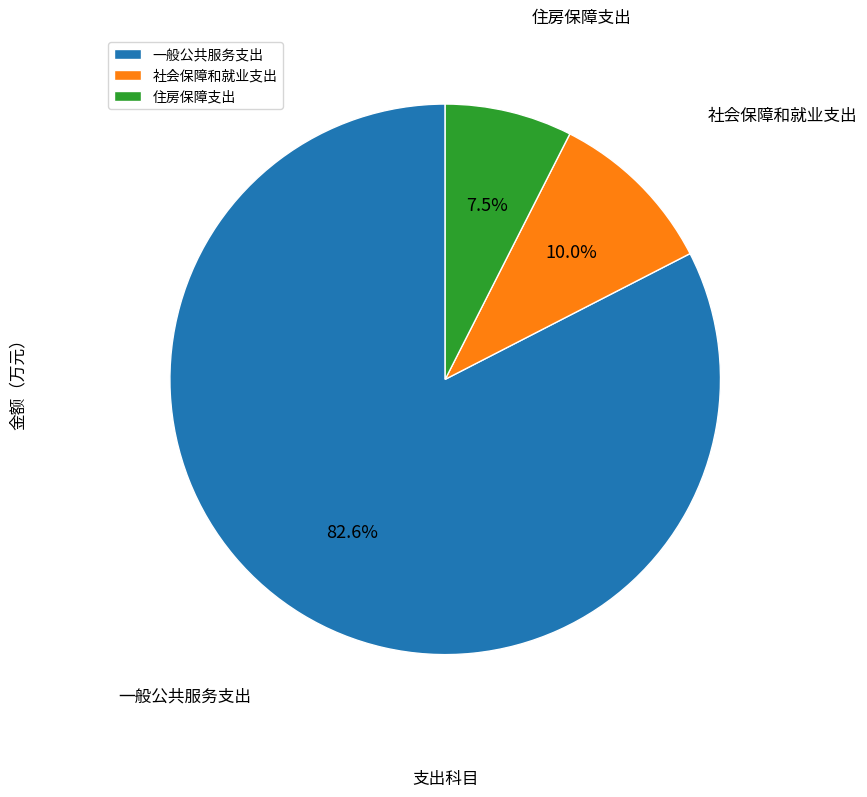

Which slice is the largest?

一般公共服务支出